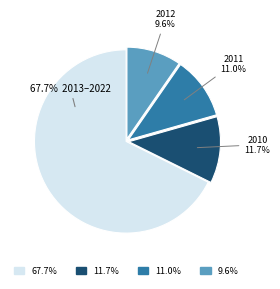

Is there any slice that represents more than half of the pie?

Yes